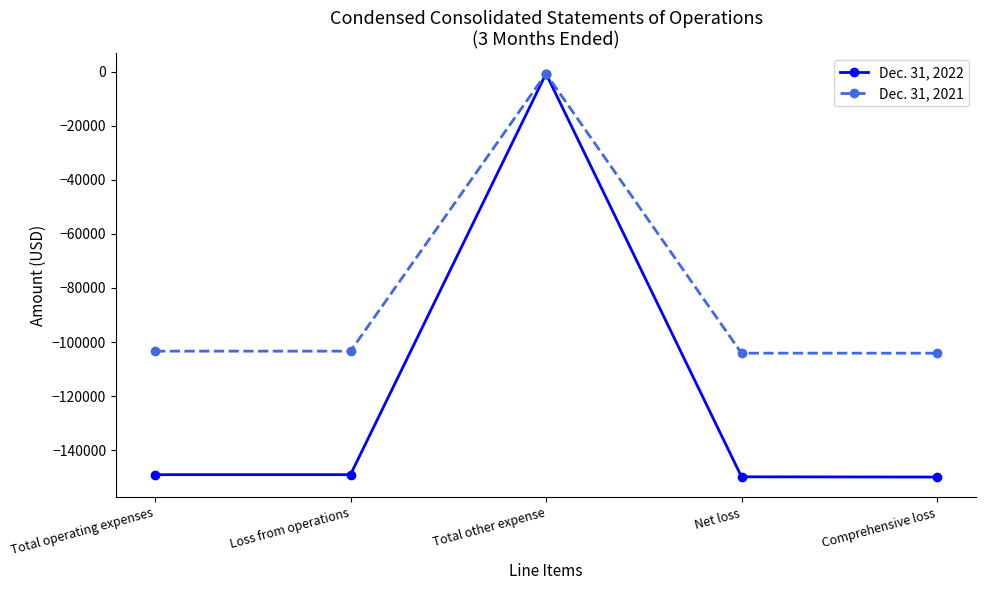

How many series are shown in this chart?

2